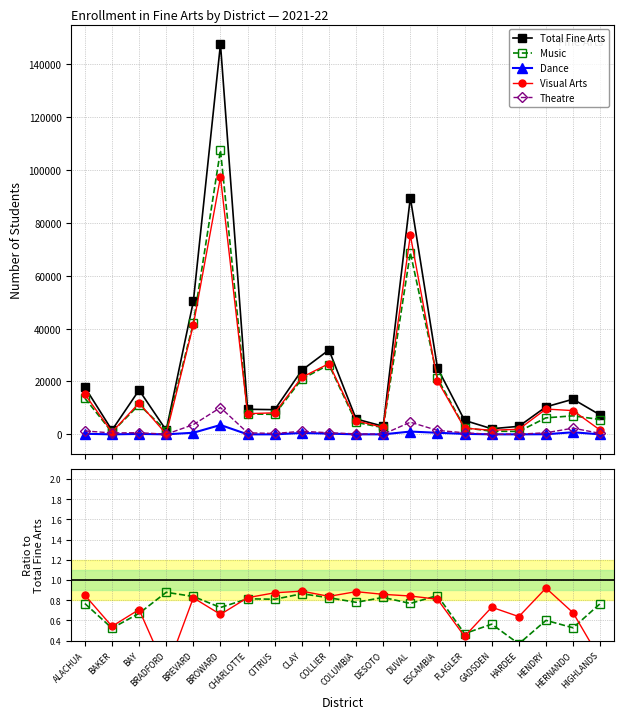

At which category is the sum across all series the highest?

BROWARD